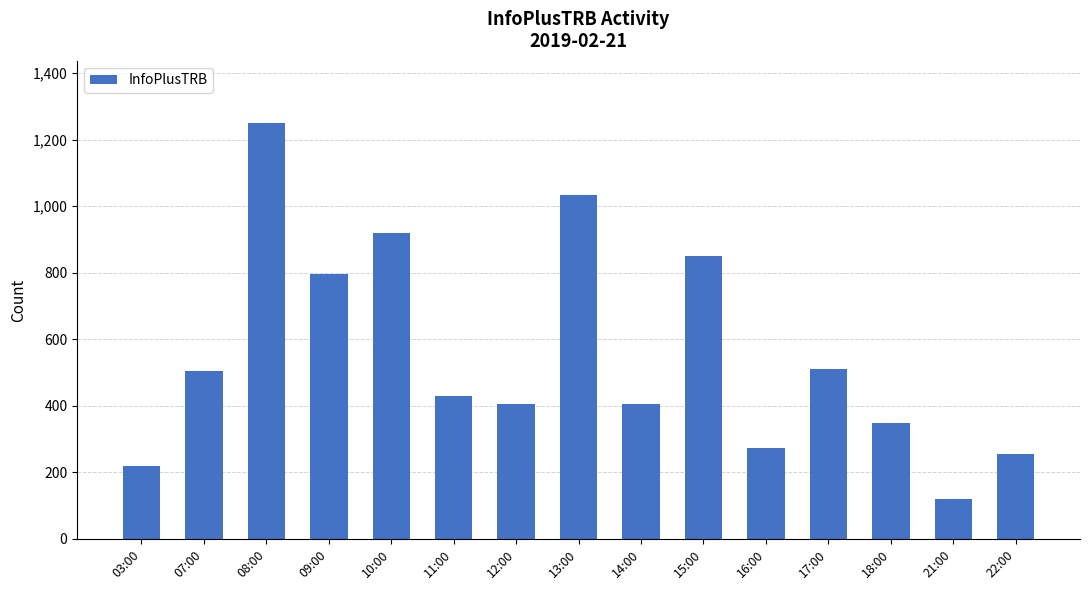

The value at 10:00 is 1467. True or false?

False